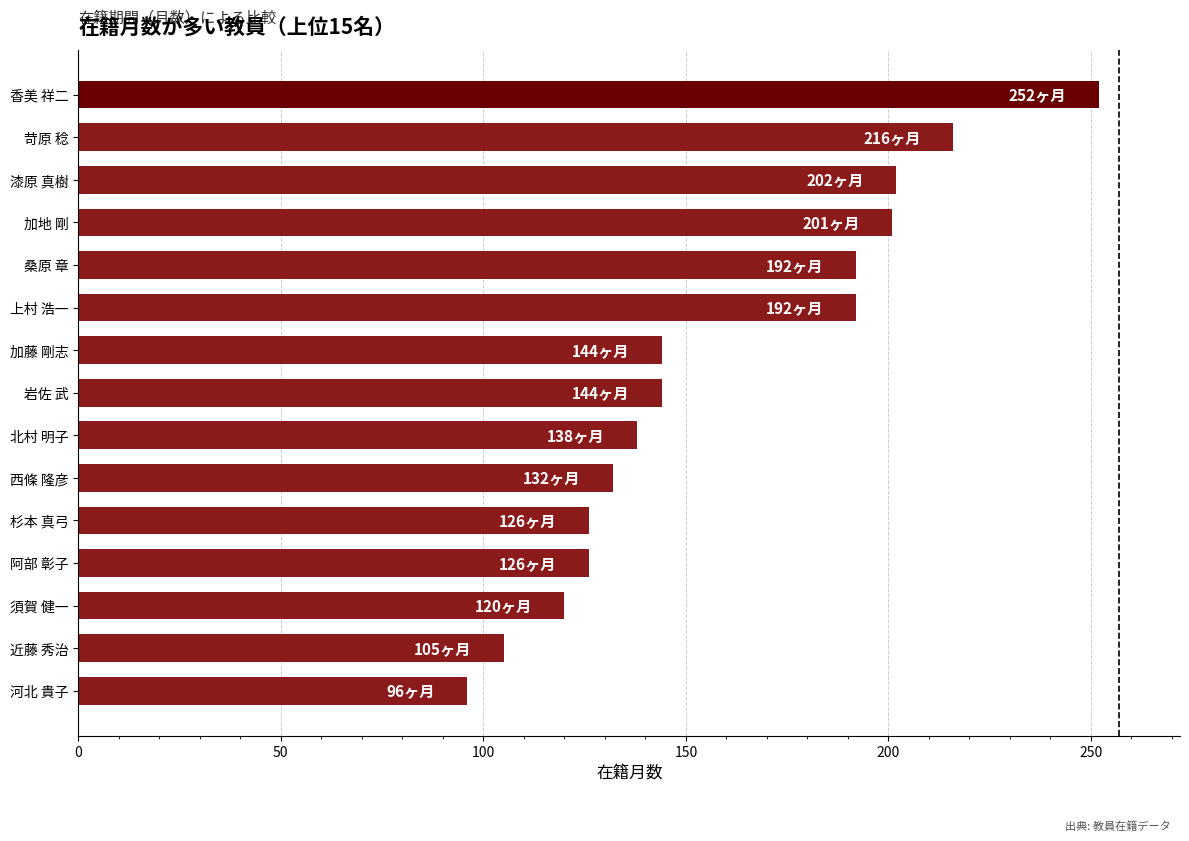

What is the change in value from 河北 貴子 to 漆原 真樹?

+106